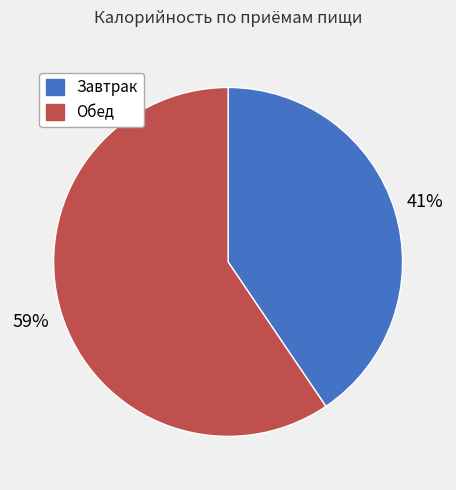

Count the number of slices in the pie.

2